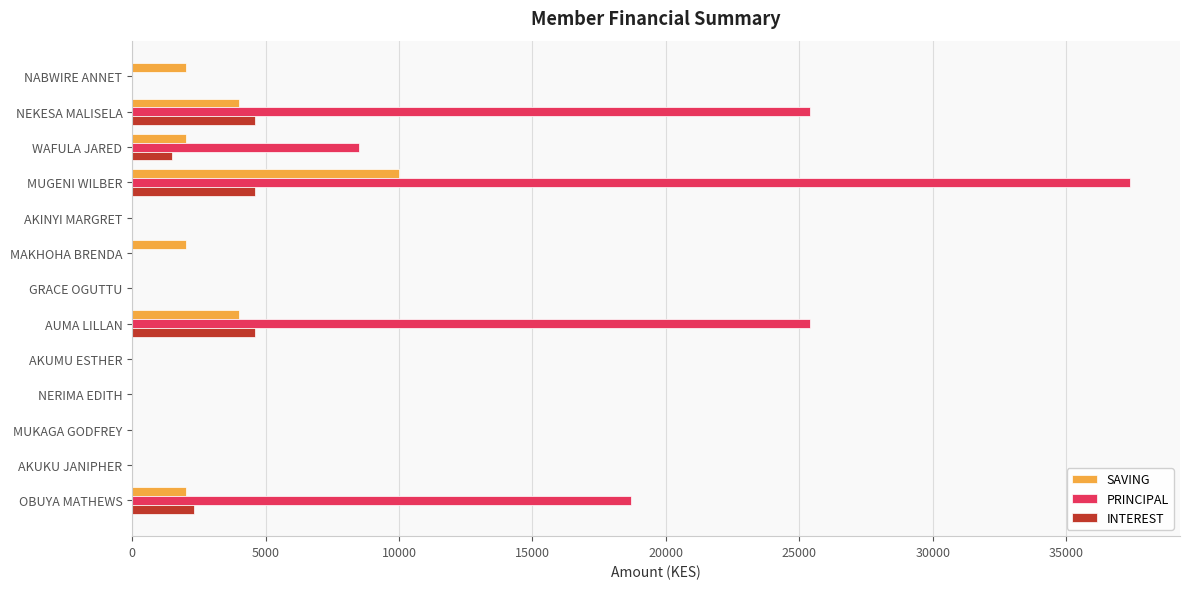

Which series changed the most between AUMA LILLAN and WAFULA JARED?

PRINCIPAL